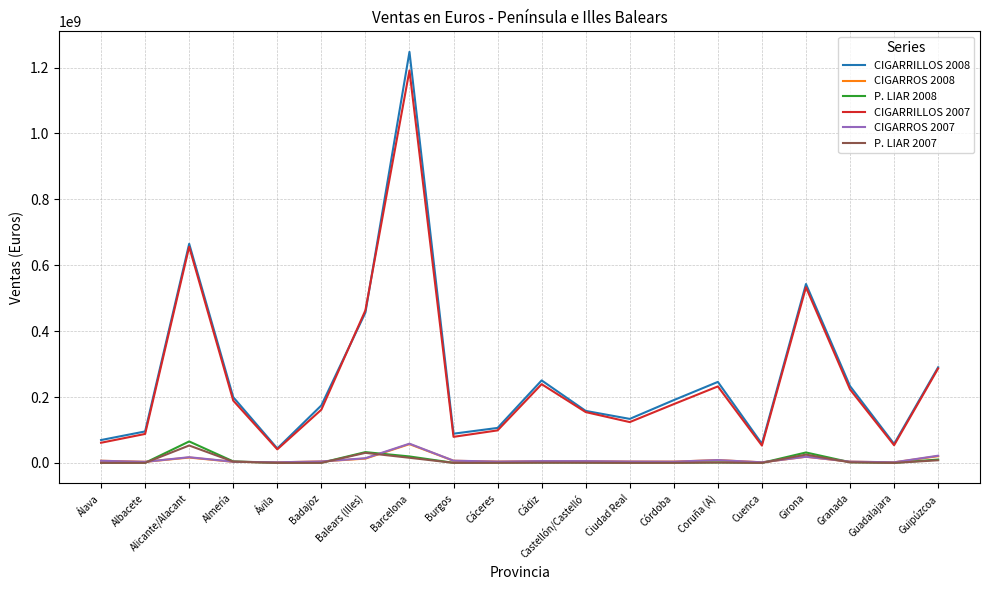

Where does the P. LIAR 2007 series first go above 743343?

Alicante/Alacant